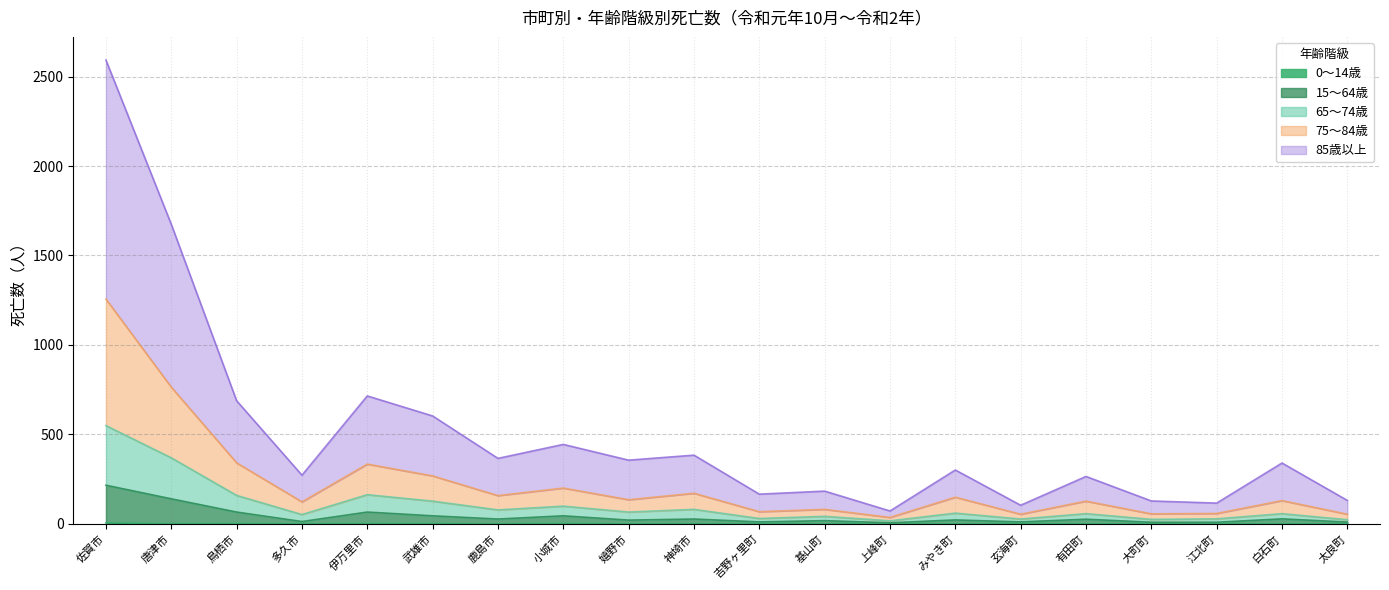

At which category is the sum across all series the highest?

佐賀市